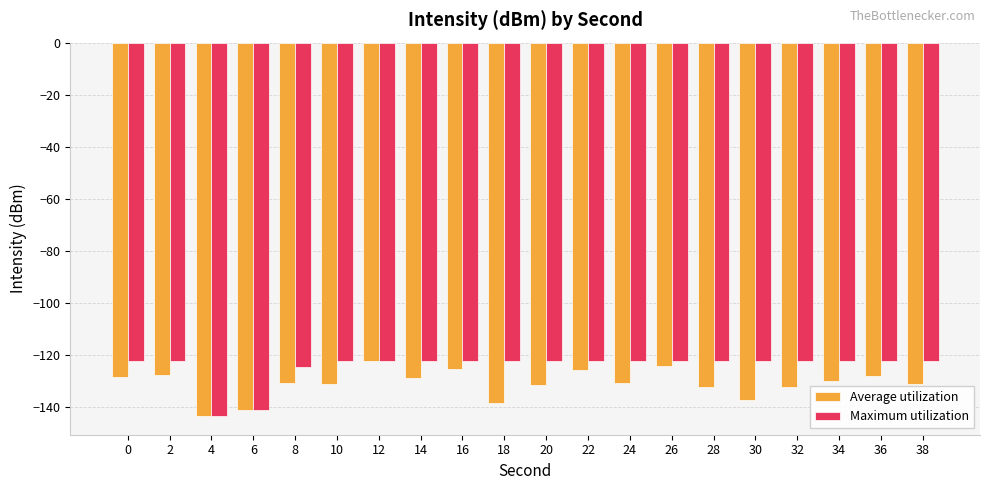

Is the value of Maximum utilization at 16 greater than the value of Average utilization at 28?

Yes